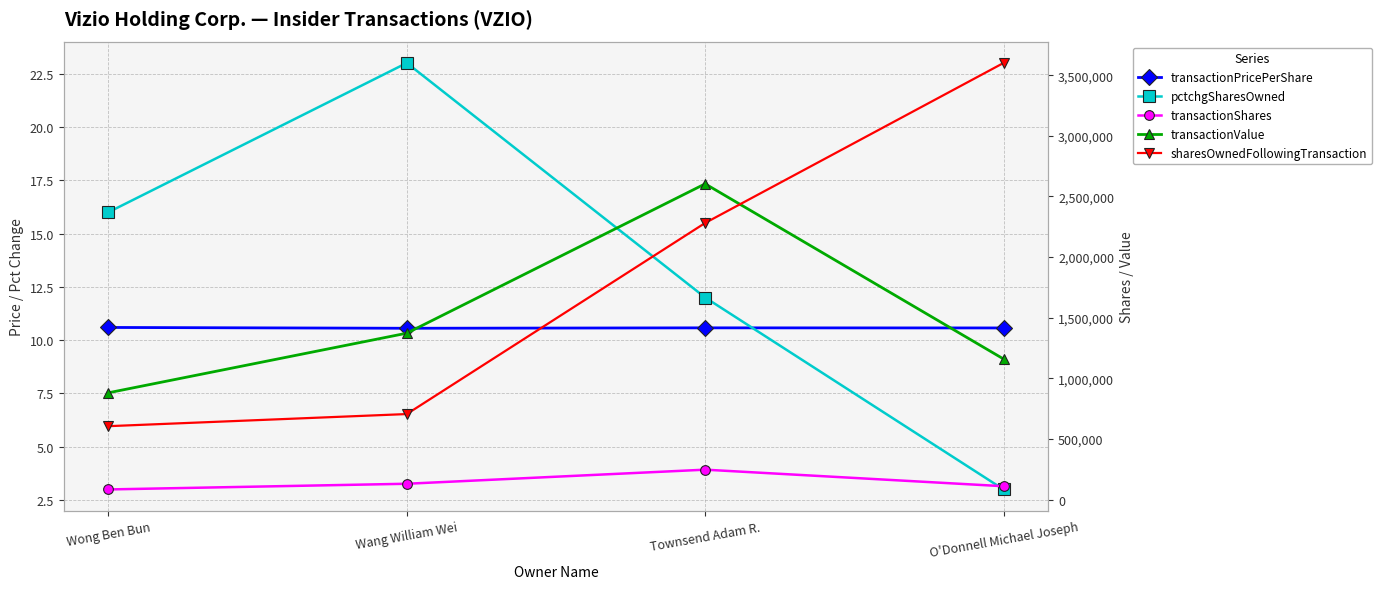

Which series has the widest spread of values?

sharesOwnedFollowingTransaction